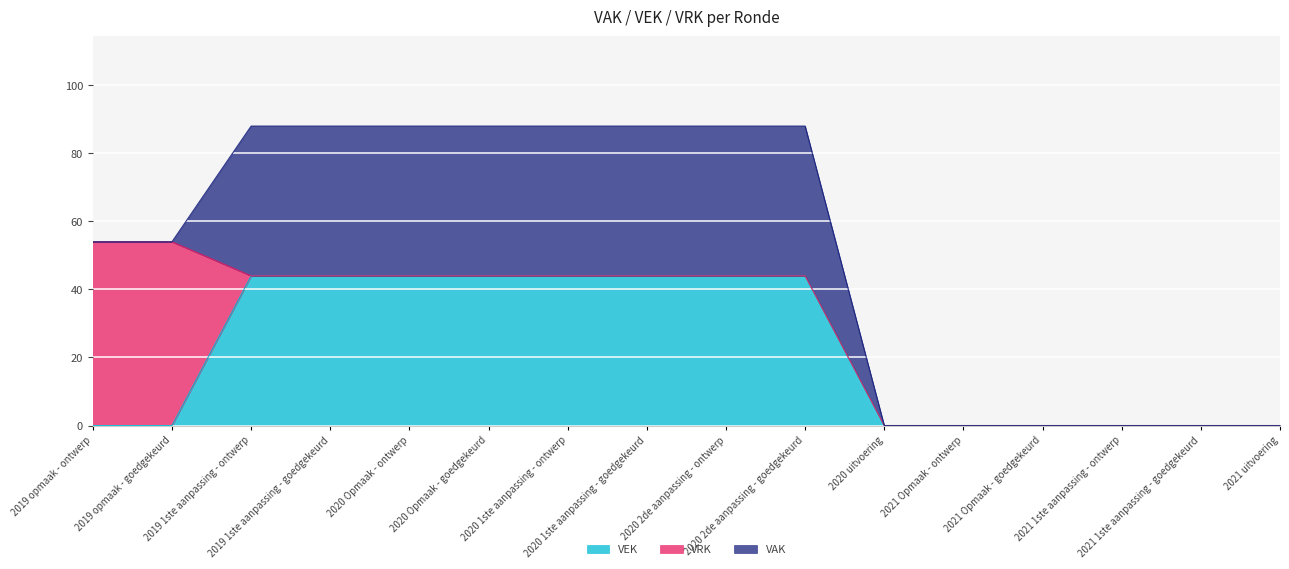

Is it true that VAK equals 0 at 2020 uitvoering?

True